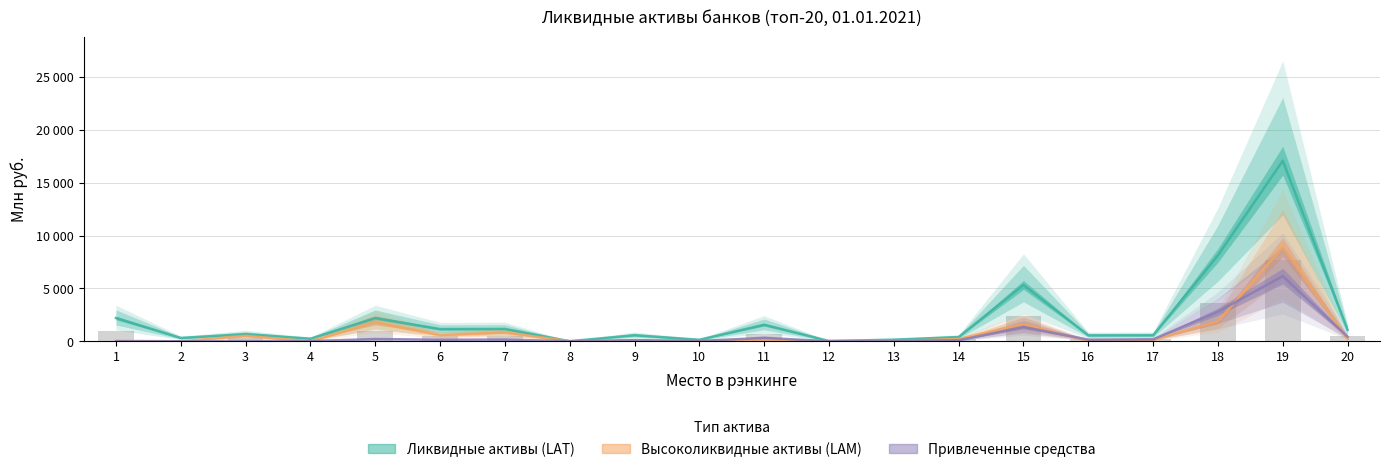

Reading right to left, transcribe all the data shown in this chart.

Ликвидные активы (LAT): 20=1072.9	19=17077.0	18=8126.8	17=568.6	16=558.8	15=5325.3	14=401.0	13=154.5	12=26.4	11=1564.3	10=145.4	9=570.6	8=9.8	7=1166.0	6=1153.7	5=2198.0	4=247.0	3=673.6	2=314.8	1=2203.0
Высоколиквидные активы (LAM): 20=222.3	19=8897.7	18=1881.7	17=134.5	16=14.6	15=1654.9	14=220.5	13=29.6	12=25.6	11=101.1	10=23.3	9=38.9	8=9.6	7=841.0	6=588.8	5=1812.8	4=0.0	3=521.7	2=2.9	1=42.5
Привлеченные средства: 20=432.5	19=6160.9	18=2799.0	17=188.8	16=153.8	15=1351.9	14=97.8	13=33.9	12=5.8	11=324.9	10=29.6	9=105.5	8=1.5	7=165.5	6=146.1	5=216.8	4=20.1	3=22.7	2=0.6	1=0.1